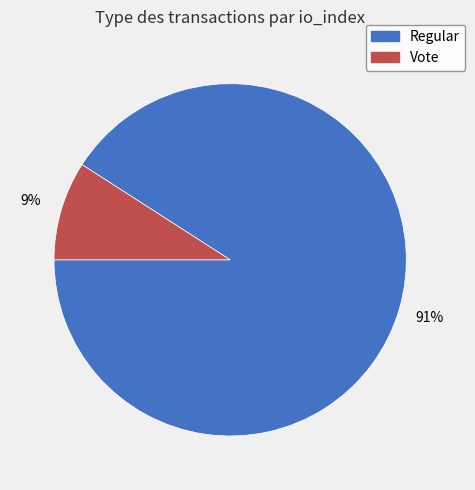

How many slices are in this pie chart?

2